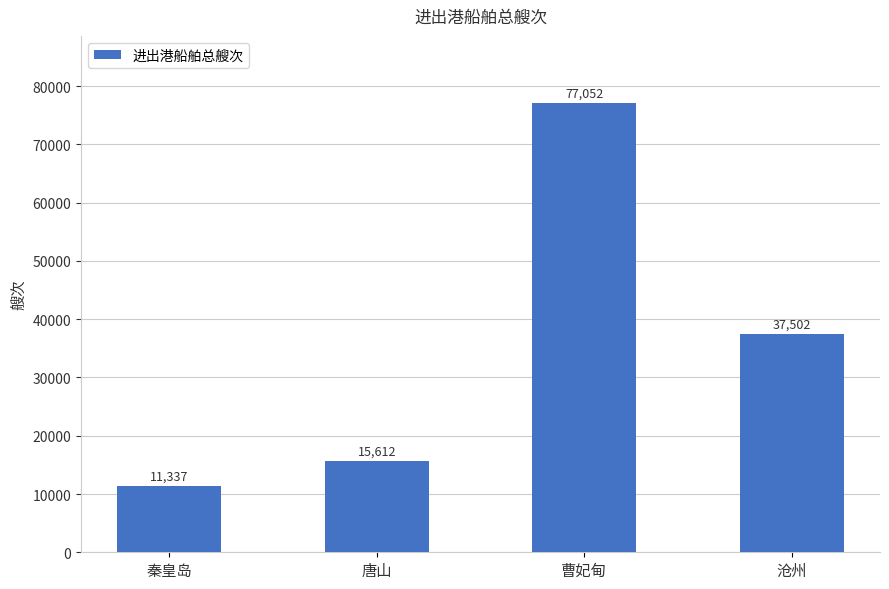

The chart shows a value of 37502 at 沧州. True or false?

True